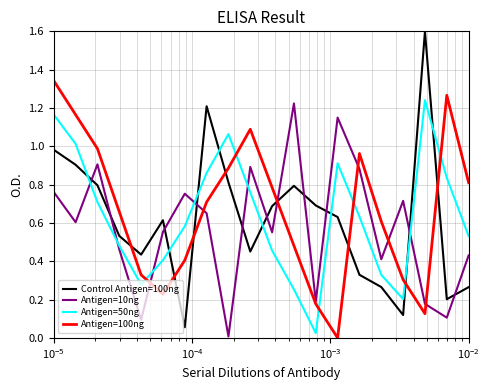

How many times do Control Antigen=100ng and Antigen=10ng cross each other?

11